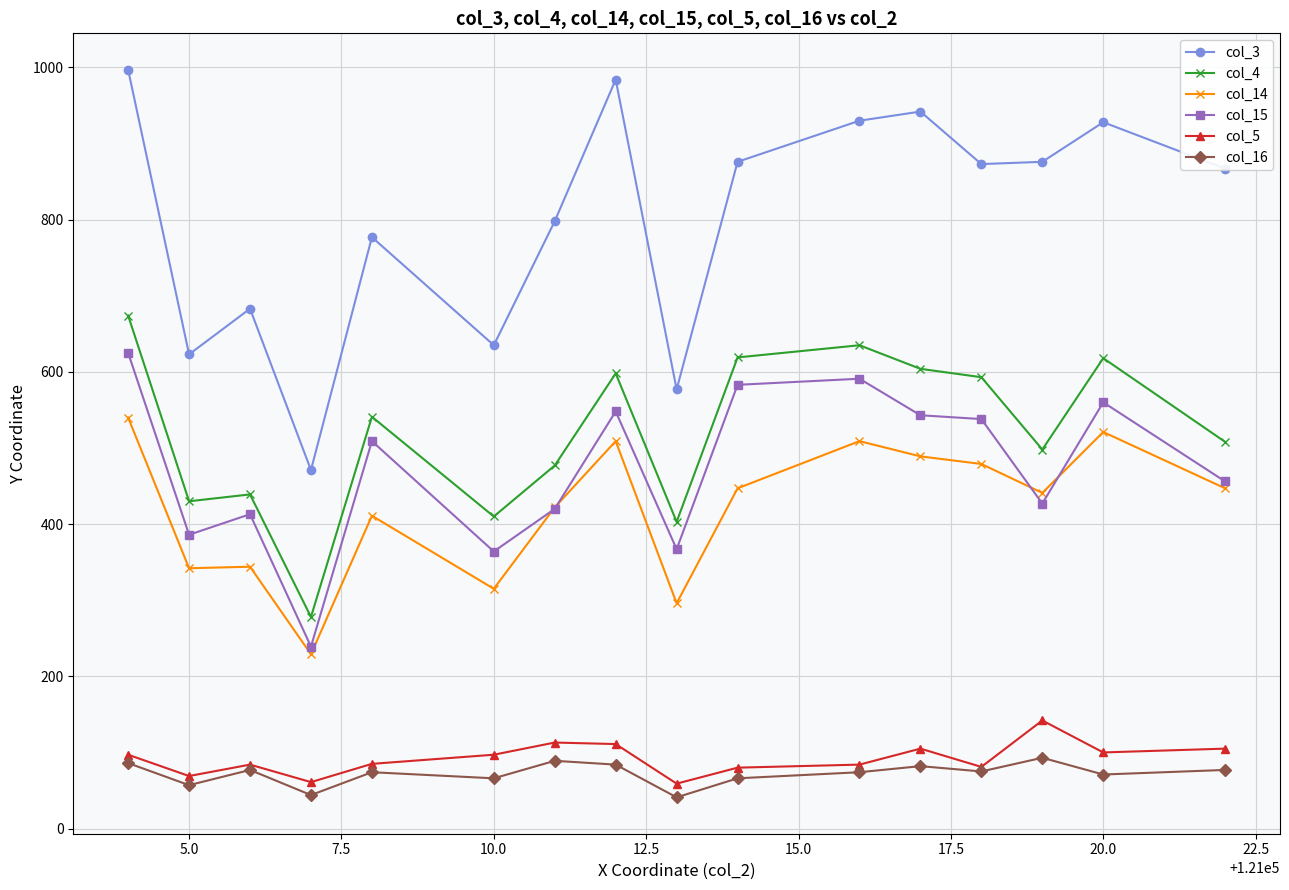

True or false: col_3 and col_16 cross at least once.

False